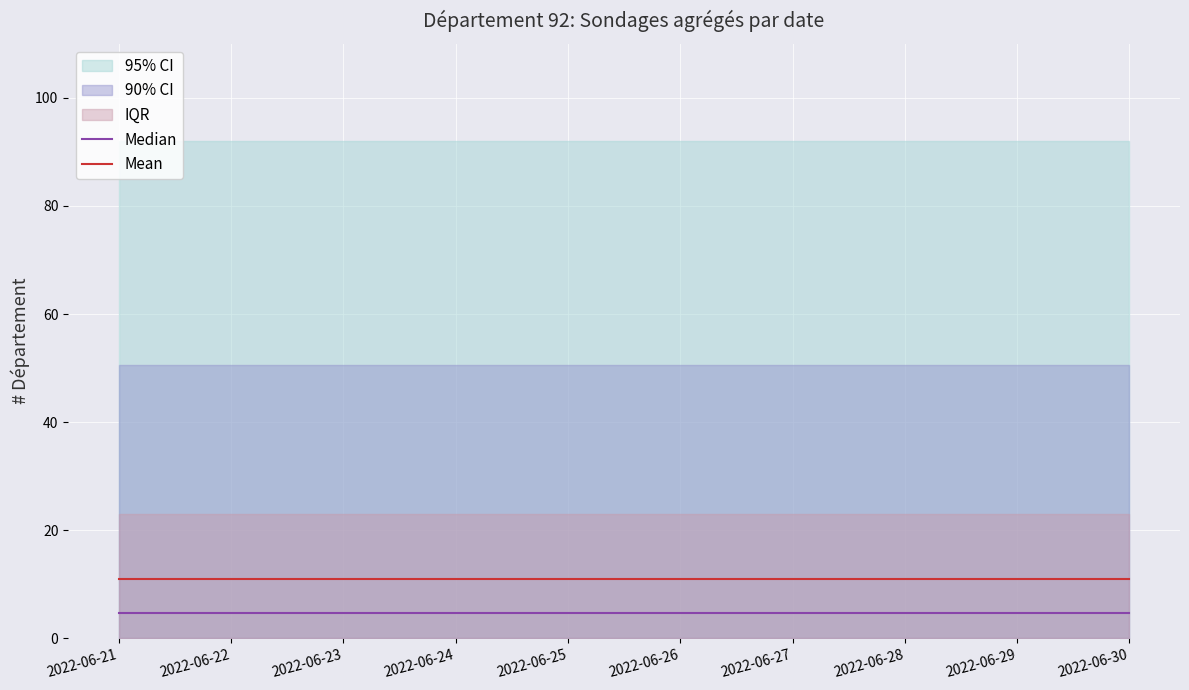

What is the value of the Median point at the 3rd from the left?

4.6